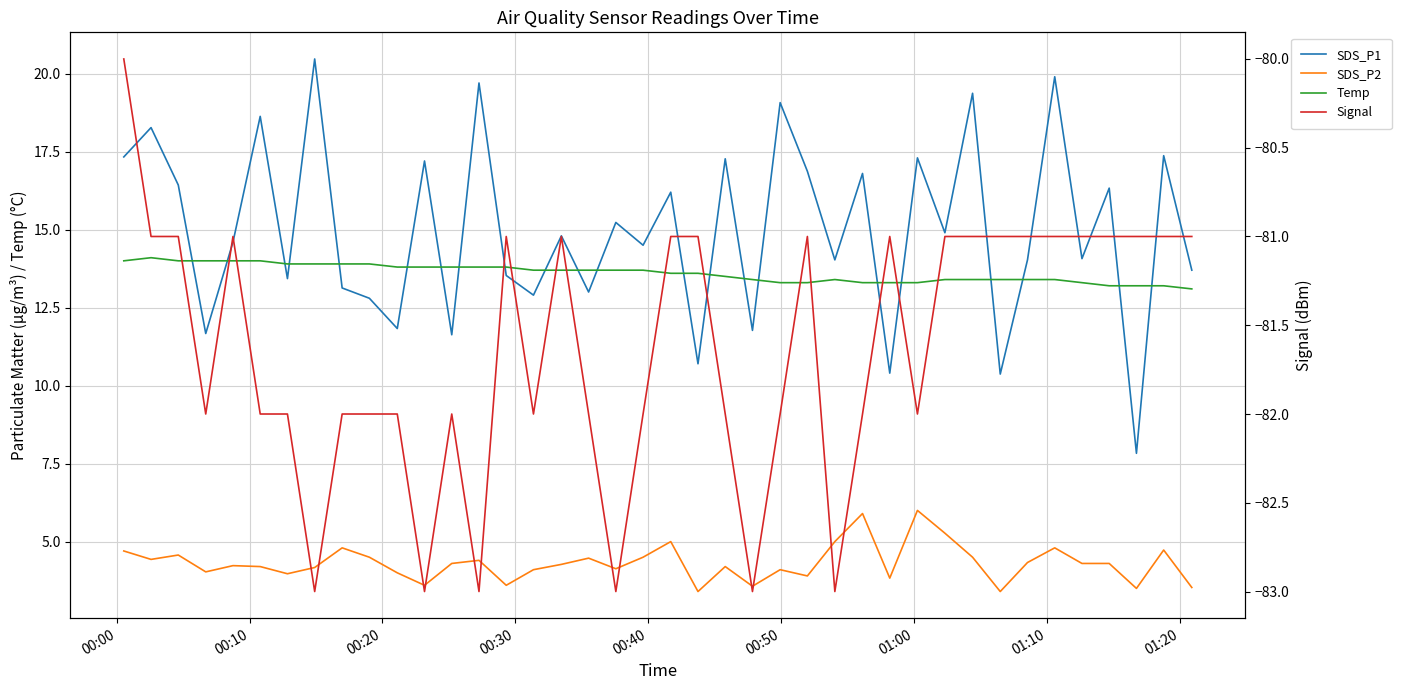

Which series has the widest spread of values?

SDS_P1